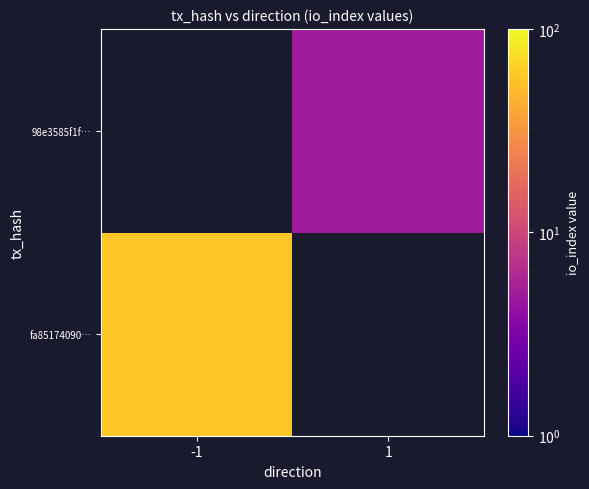

List the labels in order of fa85174090… value, smallest first.

-1, 1